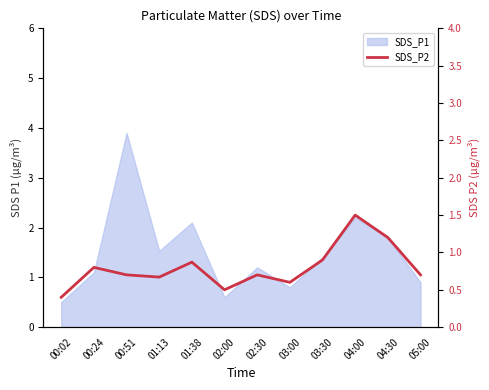

List the labels in order of value, largest first.

04:00, 04:30, 03:30, 01:38, 00:24, 00:51, 02:30, 05:00, 01:13, 03:00, 02:00, 00:02